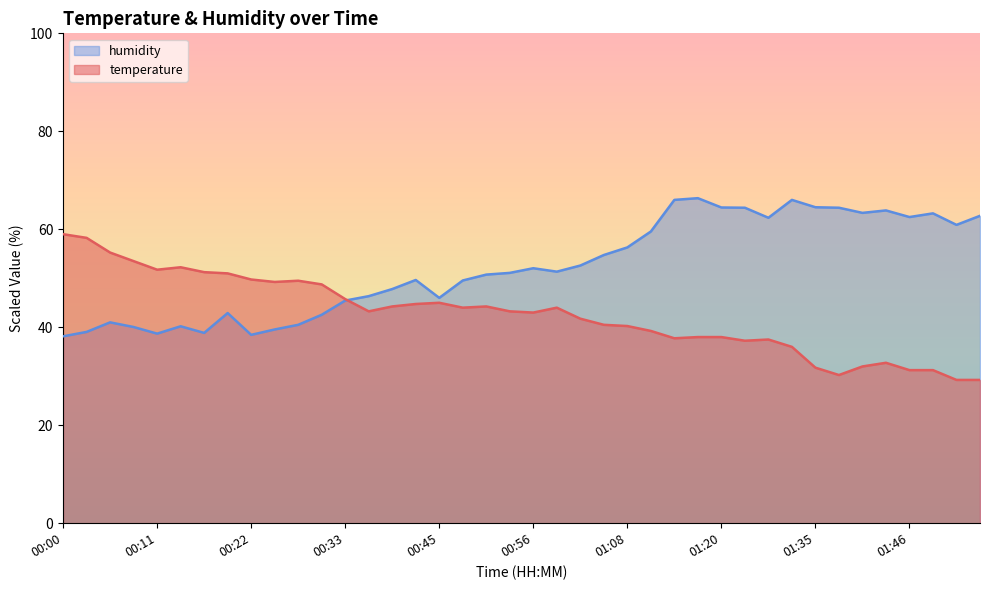

Which series has the widest spread of values?

temperature